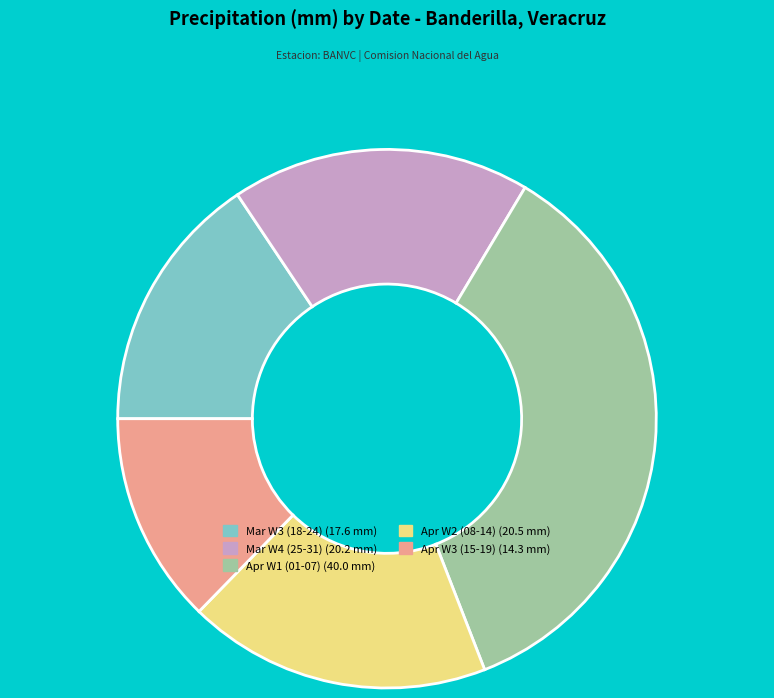

Does any single category account for the majority?

No